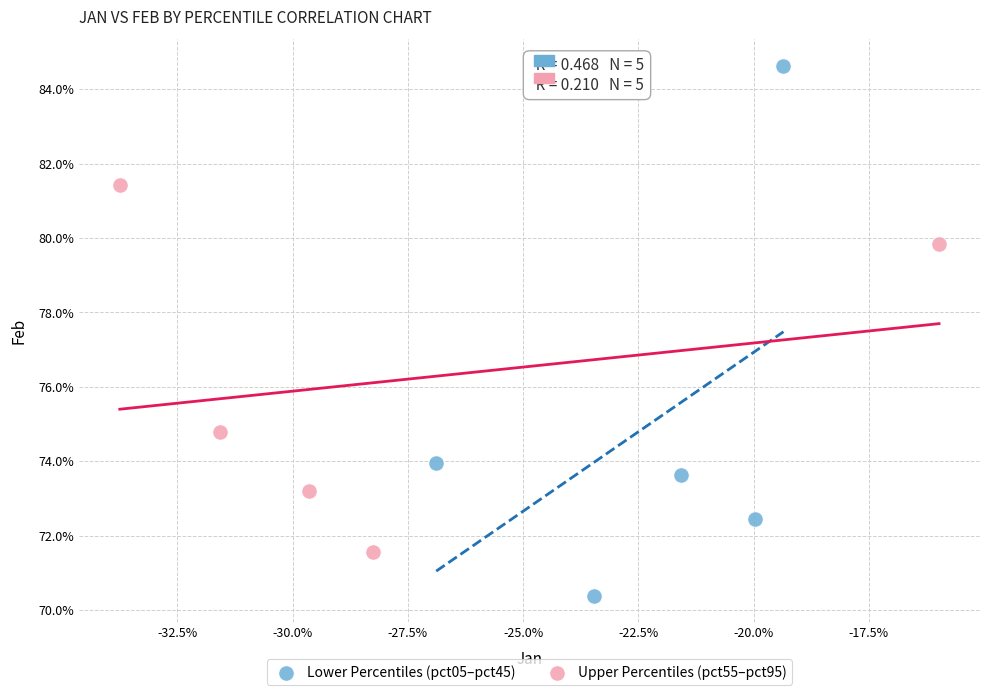

What are all the series names shown in the legend?

Lower Percentiles (pct05–pct45), Upper Percentiles (pct55–pct95)